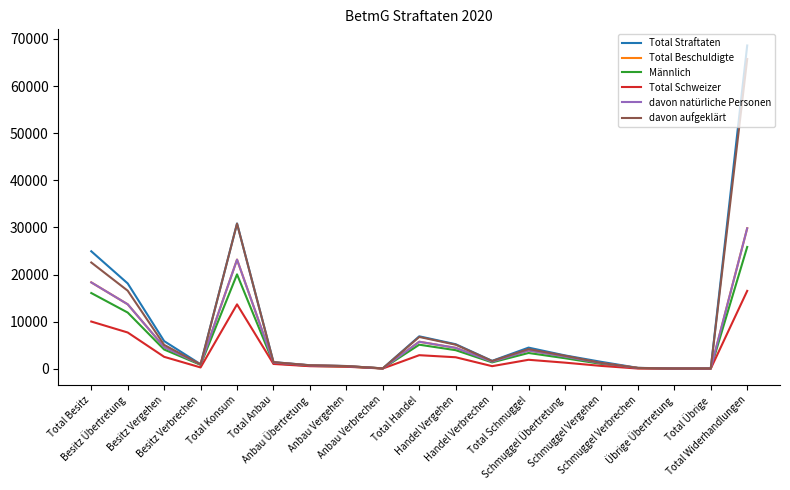

Which series has the widest spread of values?

Total Straftaten